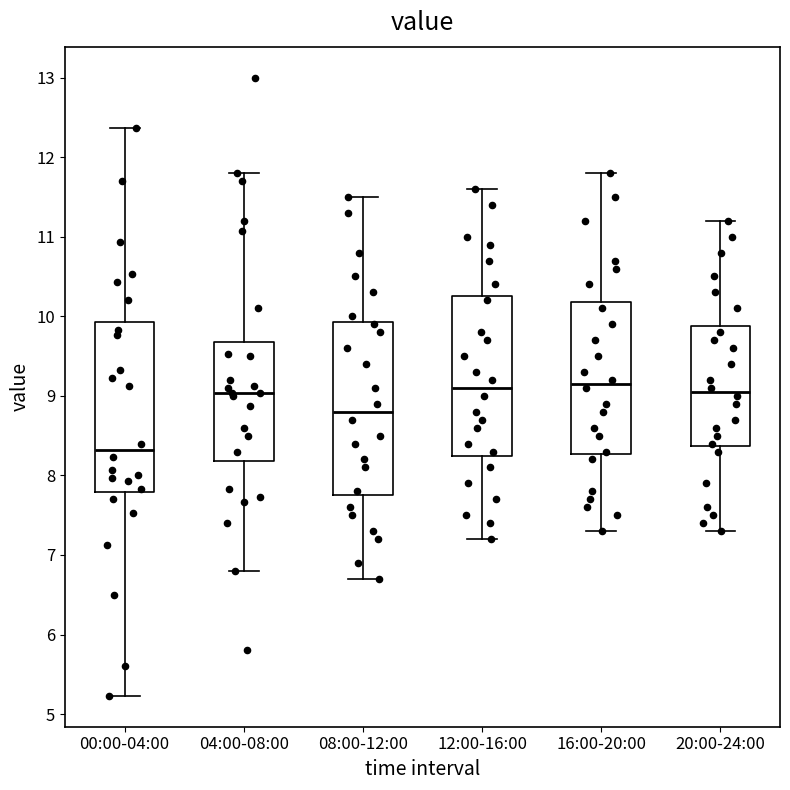

Where does the lower whisker of the box for 00:00-04:00 end on the y-axis? The values are not printed on the chart, so give them approximately, as read against the axis.

5.2